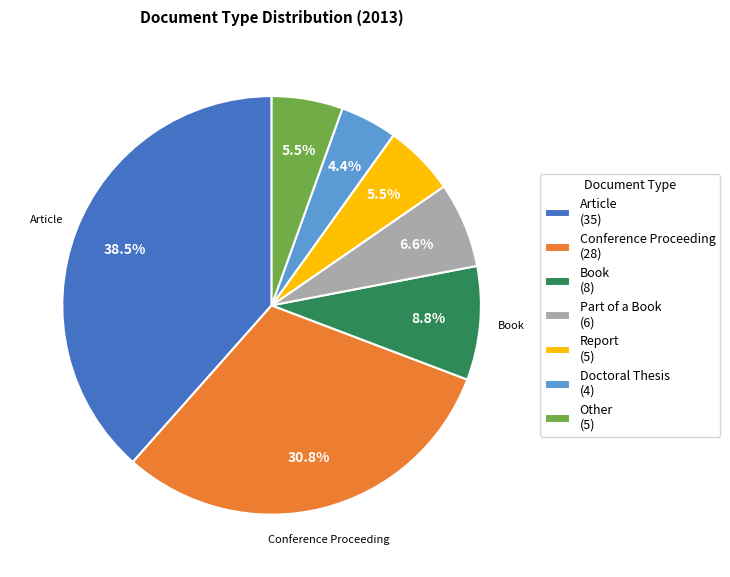

Between Book (8) and Article (35), which is larger?

Article (35)